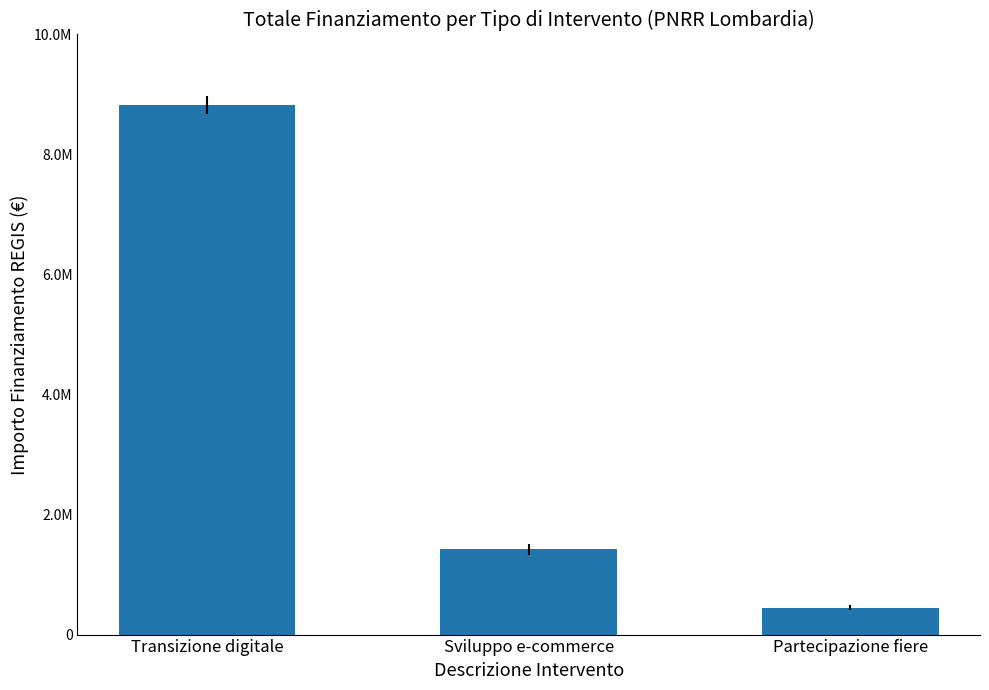

What is the change in value from Transizione digitale to Partecipazione fiere?

-8378800